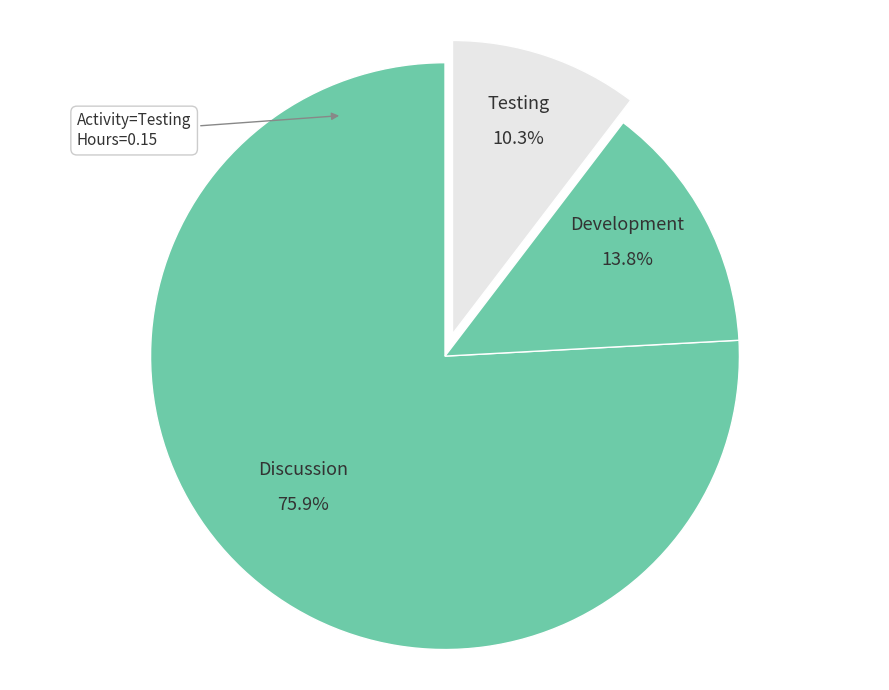

What is the smallest slice in the pie chart?

Testing